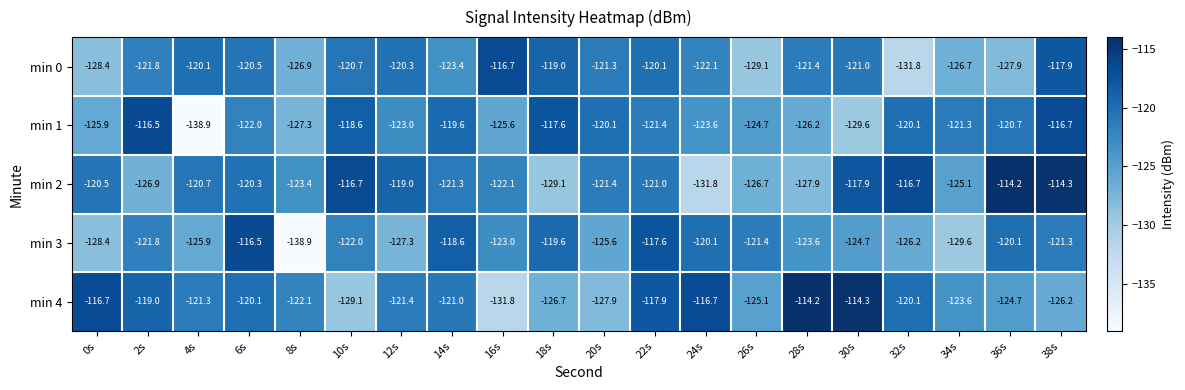

Between 16s and 30s, which series saw the biggest shift?

min 4